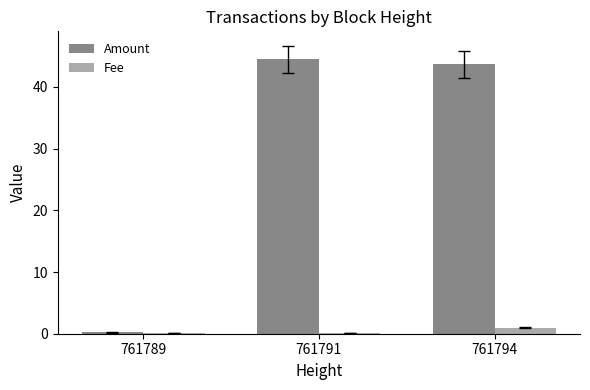

Between 761789 and 761794, which series saw the biggest shift?

Amount